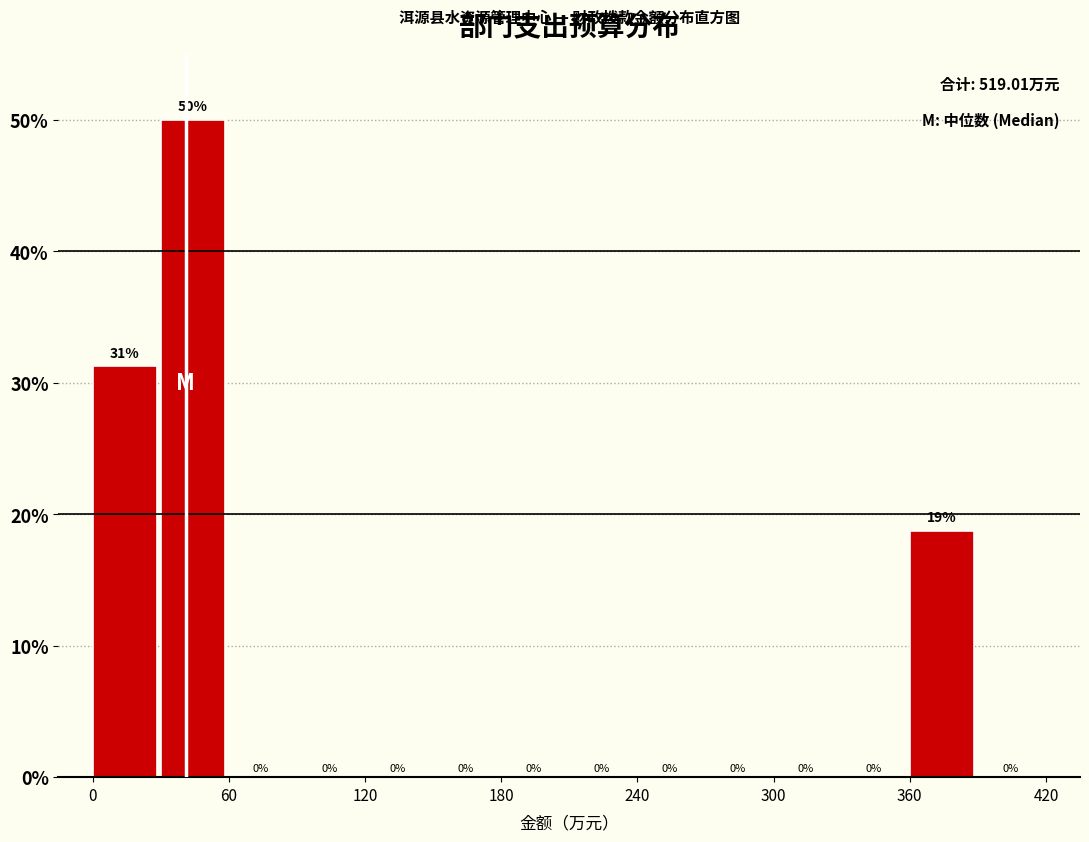

Around what value on the x-axis is the tallest bar? Give the approximate position of its centre, as read against the axis.

40